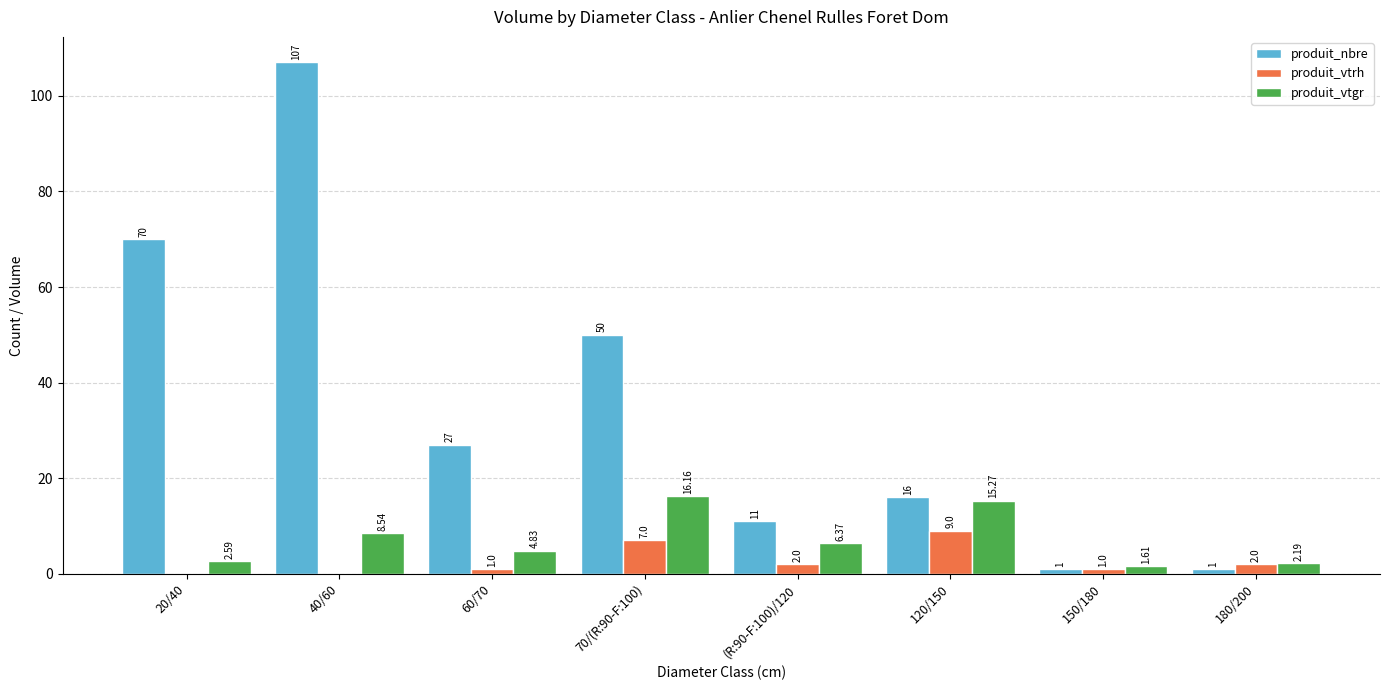

How many groups of bars are there?

8